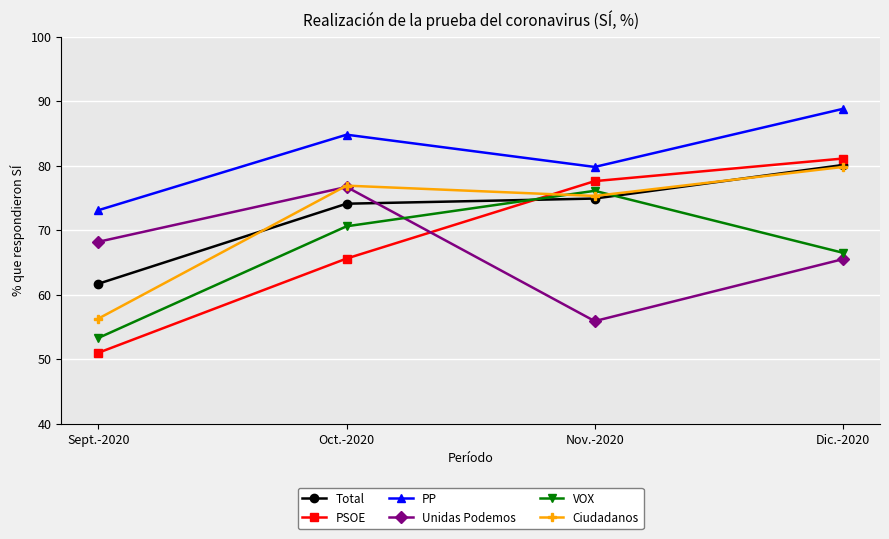

The value of PSOE at Sept.-2020 is 26.6. True or false?

False